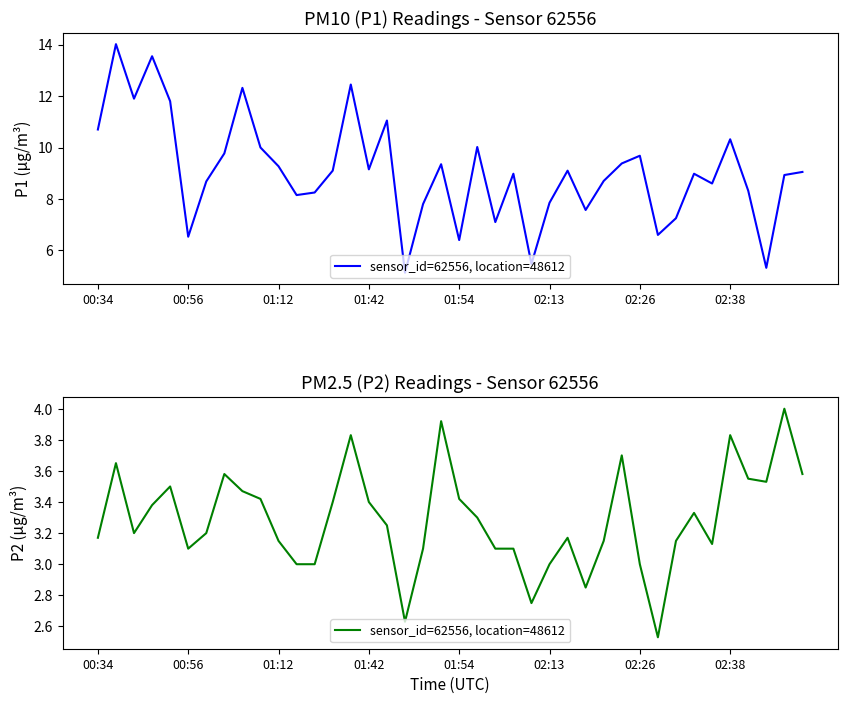

List the labels in order of value, largest first.

38, 19, 14, 35, 29, 00:56, 02:38, 39, 36, 37, 01:54, 8, 9, 20, 13, 15, 01:42, 33, 21, 16, 01:12, 02:26, 00:34, 26, 10, 28, 32, 34, 02:13, 18, 22, 23, 11, 12, 25, 30, 27, 24, 17, 31